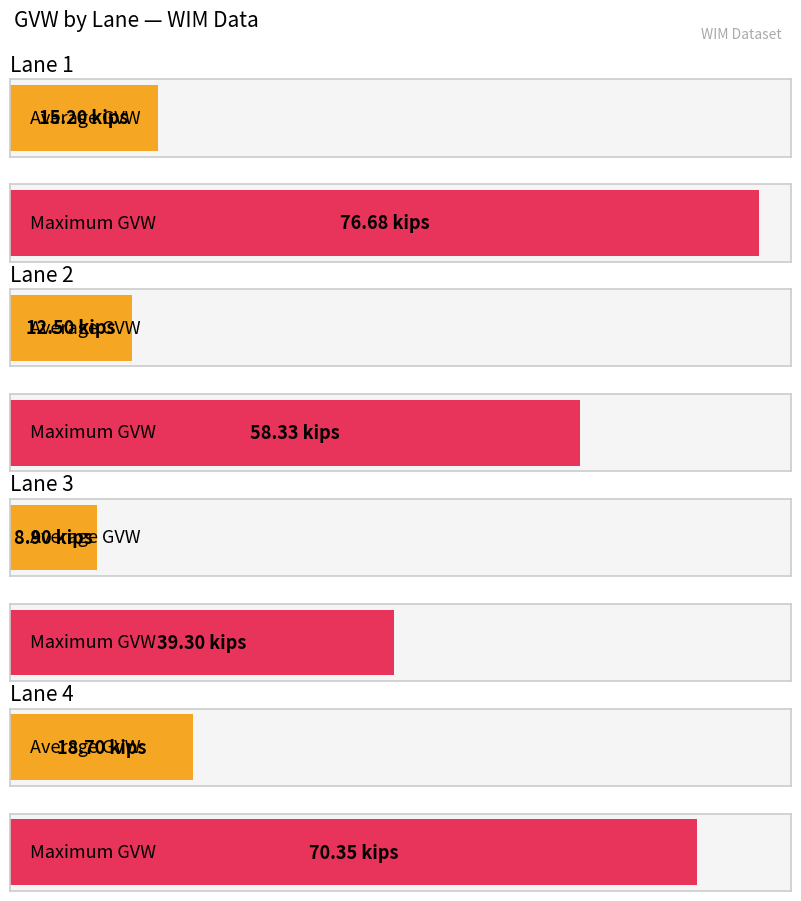

How many groups of bars are there?

4